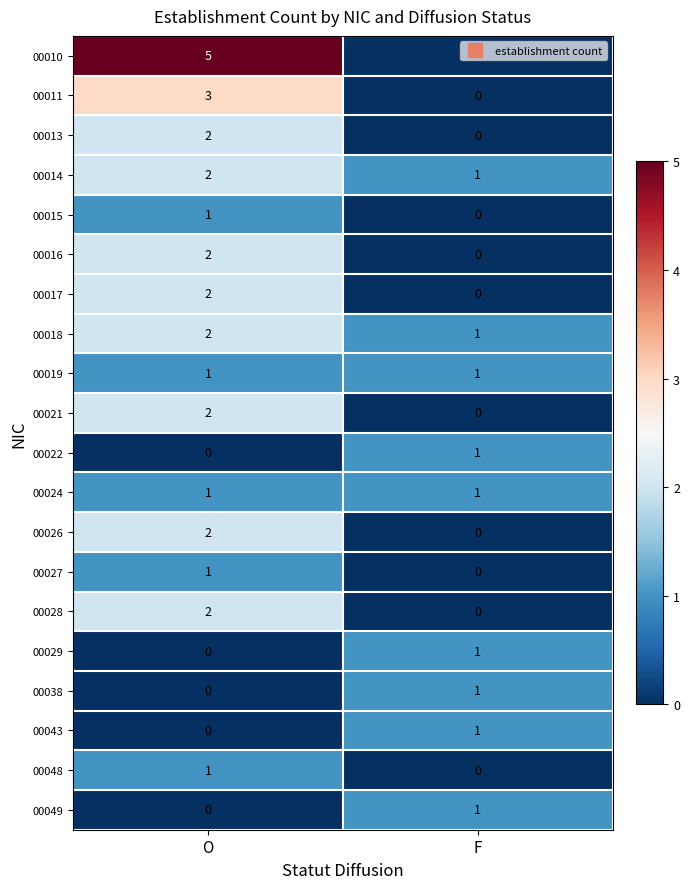

What is the maximum value shown in the chart?

5